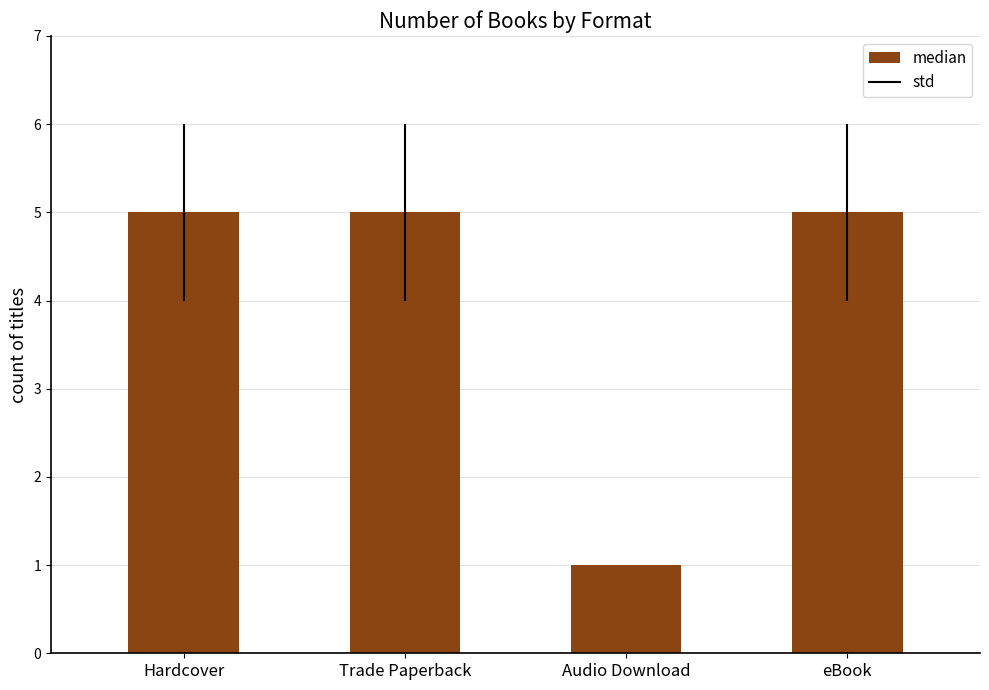

What is the difference between the values at Audio Download and Trade Paperback?

4